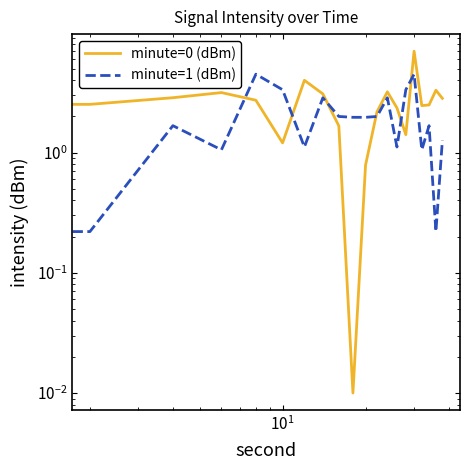

True or false: minute=0 (dBm) has a value of 1.4 at 18.

False